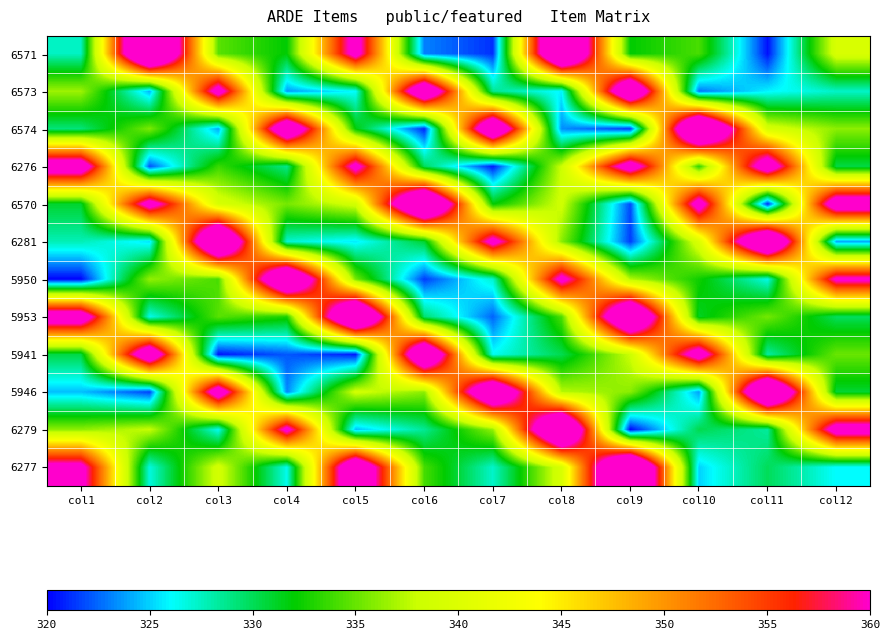

Reading left to right, what are all the values shown in this chart?

6571: col1=327.5	col2=379.0	col3=334.6	col4=332.0	col5=363.1	col6=323.1	col7=321.2	col8=377.3	col9=332.0	col10=334.2	col11=320.4	col12=339.4
6573: col1=336.6	col2=324.2	col3=363.6	col4=323.7	col5=326.1	col6=370.5	col7=328.6	col8=325.8	col9=372.2	col10=322.8	col11=325.8	col12=327.3
6574: col1=329.1	col2=335.7	col3=324.0	col4=370.3	col5=331.8	col6=320.9	col7=372.2	col8=323.4	col9=321.3	col10=379.0	col11=339.3	col12=336.2
6276: col1=366.1	col2=322.0	col3=333.7	col4=328.8	col5=362.4	col6=329.9	col7=320.7	col8=338.2	col9=365.2	col10=333.3	col11=366.2	col12=330.4
6570: col1=330.9	col2=363.7	col3=339.4	col4=335.5	col5=338.8	col6=377.9	col7=332.0	col8=338.4	col9=321.8	col10=363.9	col11=320.9	col12=366.5
6281: col1=327.8	col2=325.4	col3=376.6	col4=327.1	col5=325.6	col6=330.9	col7=362.8	col8=336.0	col9=321.5	col10=339.7	col11=375.4	col12=324.0
5950: col1=320.1	col2=336.3	col3=334.1	col4=374.6	col5=335.4	col6=321.5	col7=327.2	col8=362.3	col9=337.3	col10=332.5	col11=326.6	col12=361.3
5953: col1=366.2	col2=326.5	col3=334.6	col4=332.8	col5=377.7	col6=329.4	col7=322.4	col8=334.3	col9=375.2	col10=331.2	col11=335.4	col12=329.9
5941: col1=330.5	col2=368.6	col3=320.5	col4=322.2	col5=320.6	col6=372.7	col7=326.3	col8=330.2	col9=338.2	col10=365.0	col11=328.2	col12=335.1
5946: col1=324.6	col2=321.5	col3=365.8	col4=323.2	col5=338.6	col6=336.2	col7=372.7	col8=337.4	col9=336.1	col10=323.7	col11=377.9	col12=330.8
6279: col1=336.1	col2=337.9	col3=326.4	col4=362.2	col5=324.6	col6=328.5	col7=336.4	col8=377.2	col9=320.1	col10=330.2	col11=328.3	col12=364.4
6277: col1=362.4	col2=326.8	col3=338.9	col4=326.5	col5=370.4	col6=334.1	col7=327.3	col8=339.4	col9=379.2	col10=325.0	col11=329.9	col12=326.0